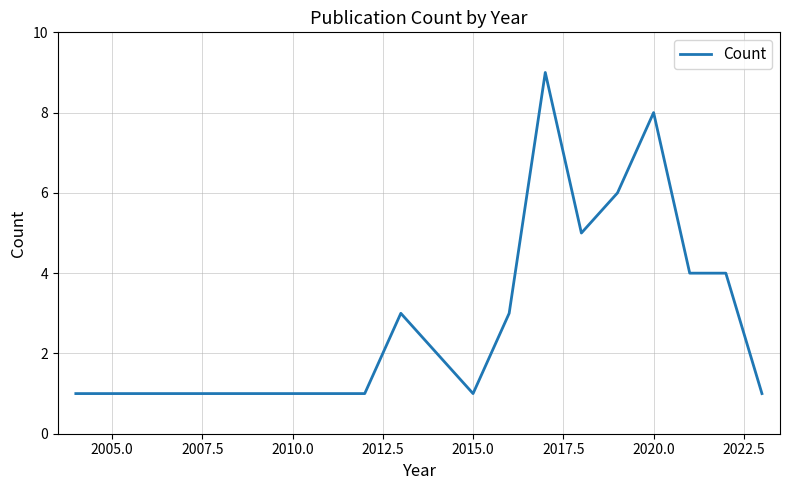

How many series are shown in this chart?

1